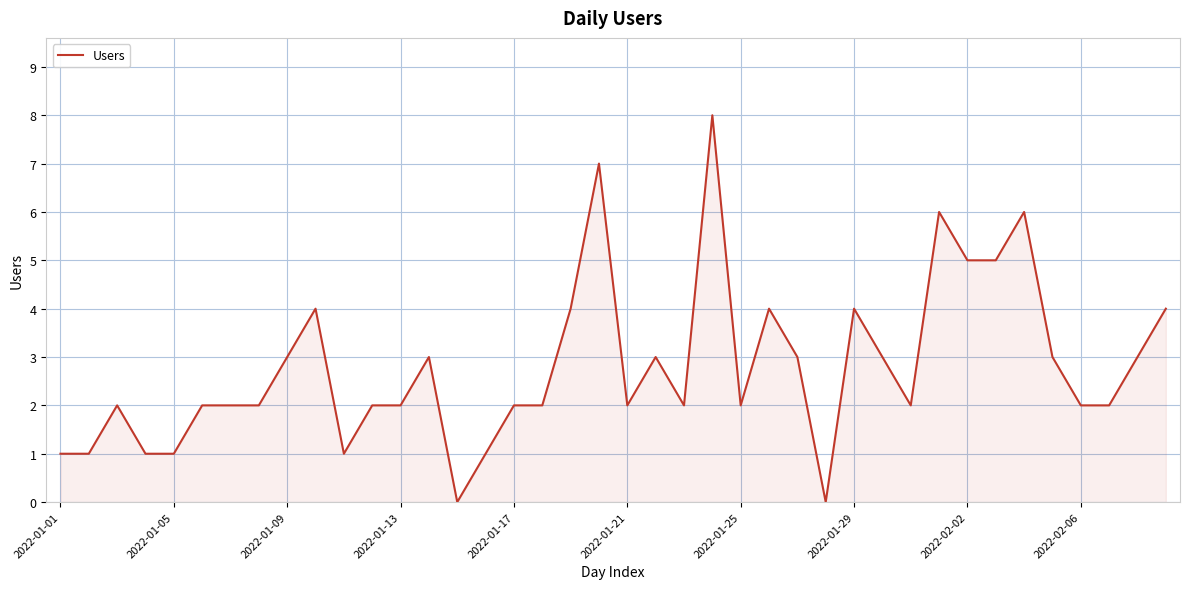

What is the maximum value shown in the chart?

8